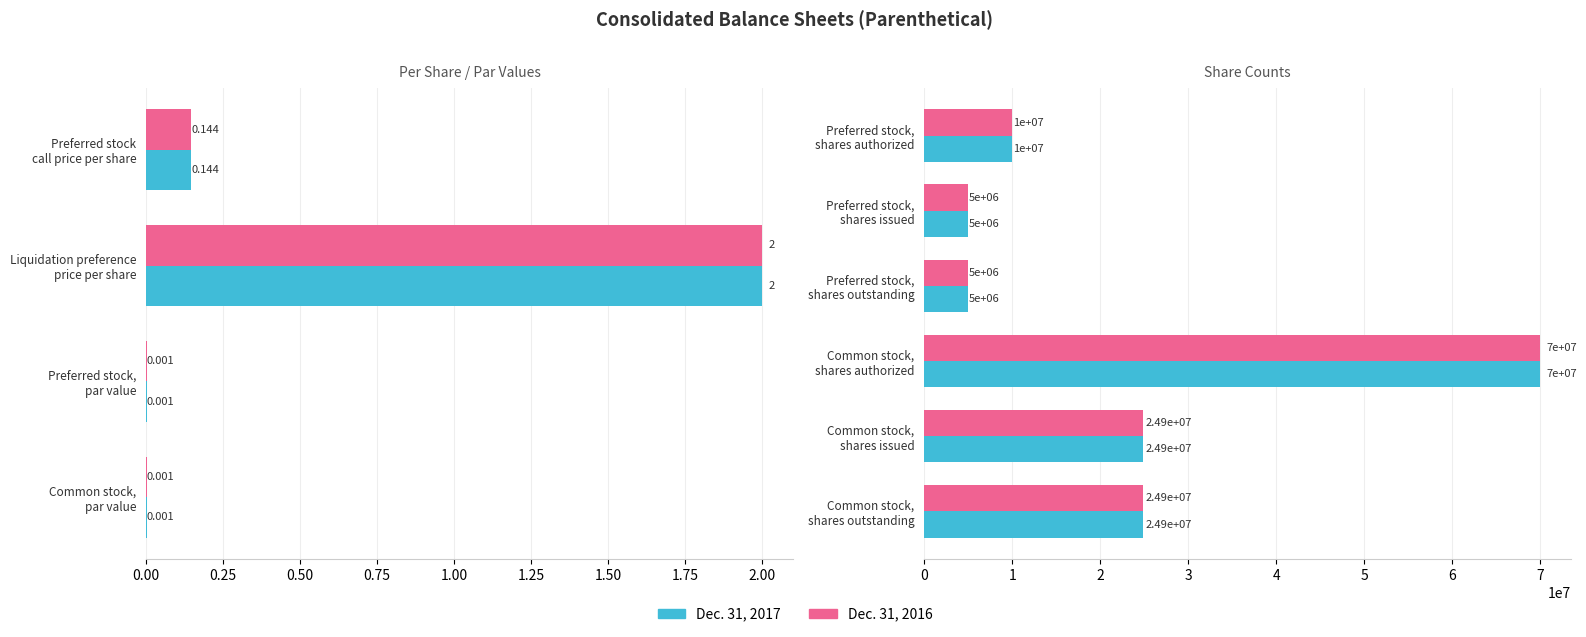

What is the maximum value shown in the chart?

70000000